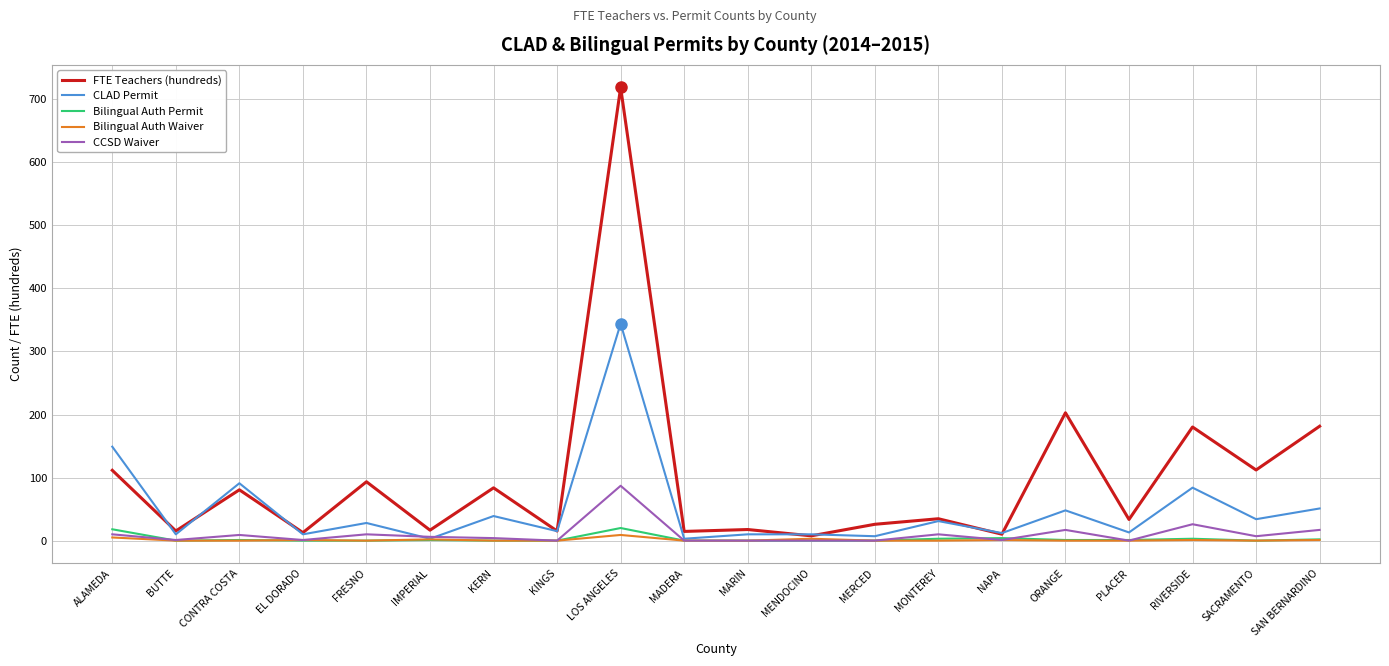

Is the value of CCSD Waiver at LOS ANGELES greater than the value of Bilingual Auth Permit at RIVERSIDE?

Yes